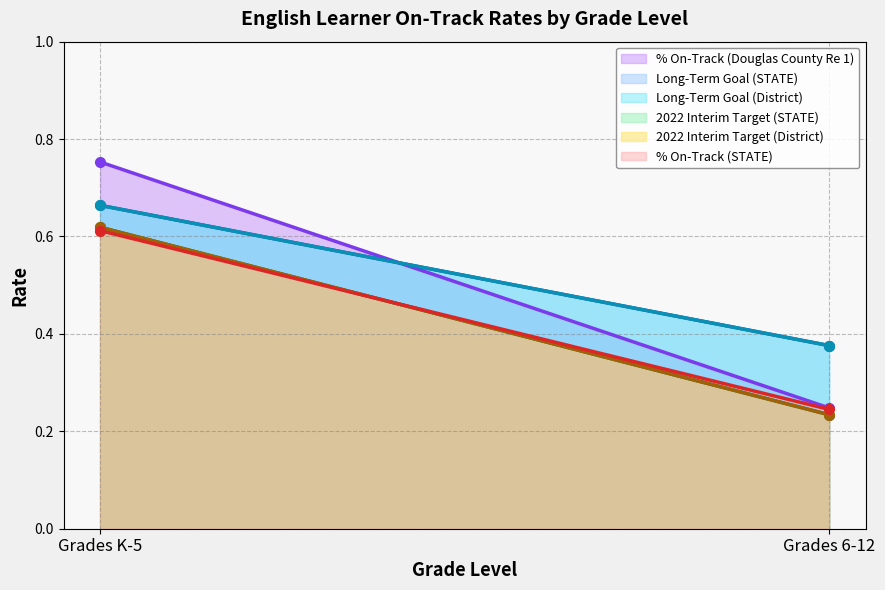

Which has a higher value, Grades K-5 or Grades 6-12?

Grades K-5